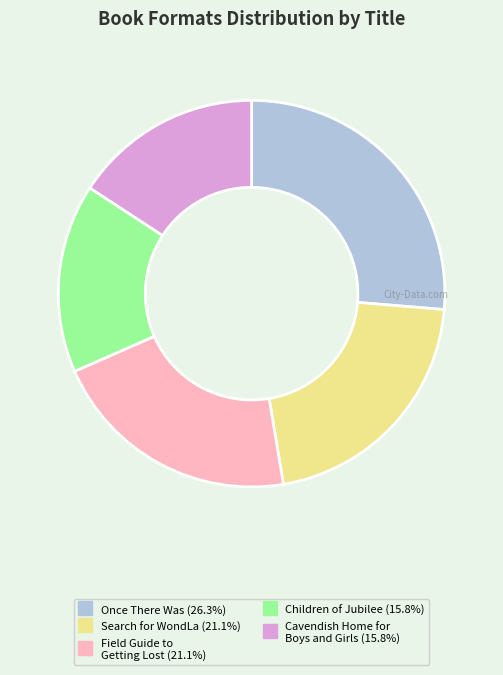

How many slices are in this pie chart?

5